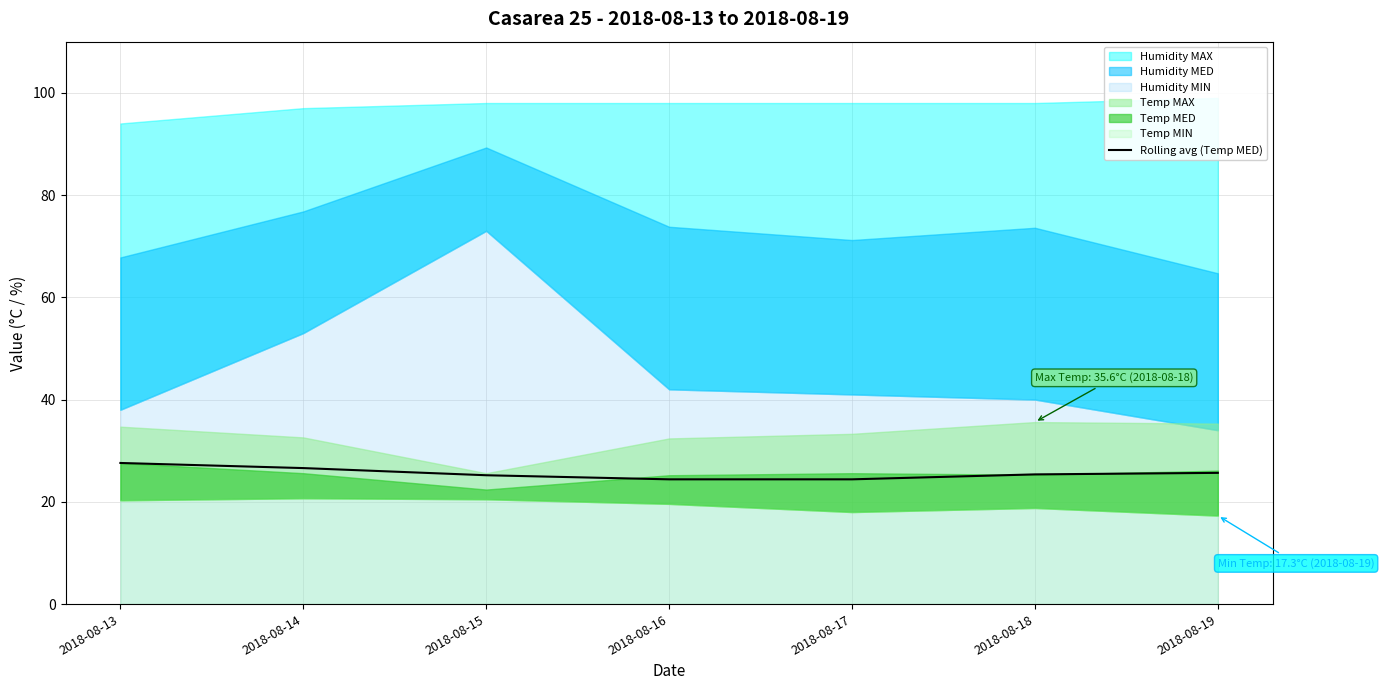

What is the lowest value of the Rolling avg (Temp MED) series?

24.4